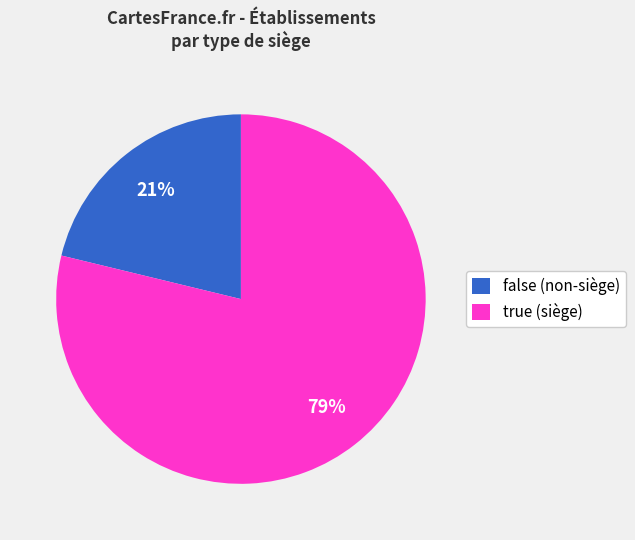

Is the sum of false (non-siège) and true (siège) greater than half?

Yes